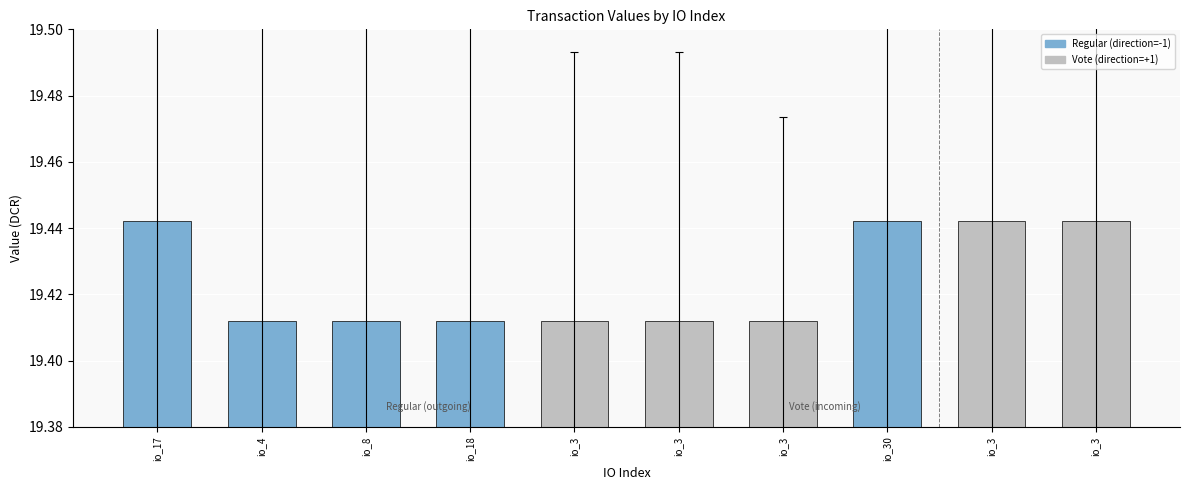

How many series are shown in this chart?

1